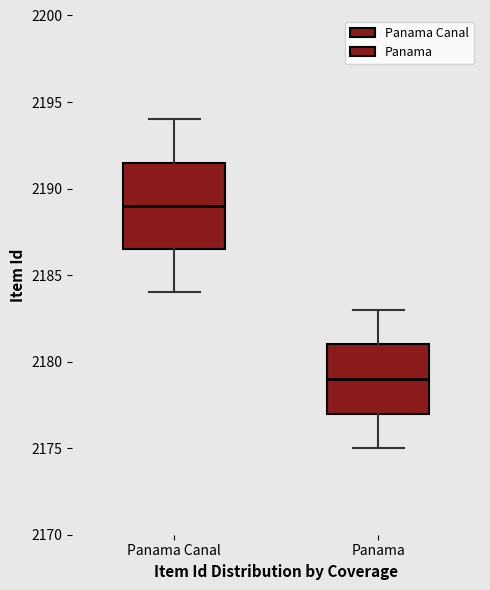

Where is the upper edge of the box for Panama on the y-axis? The values are not printed on the chart, so give them approximately, as read against the axis.

2181.0